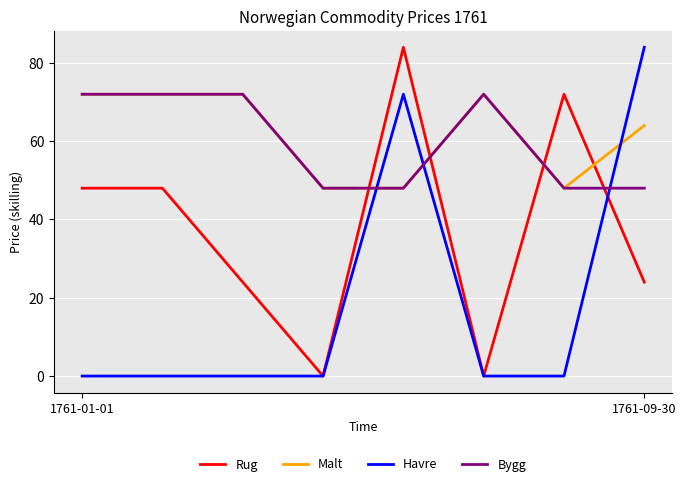

What is the minimum value for Bygg?

48